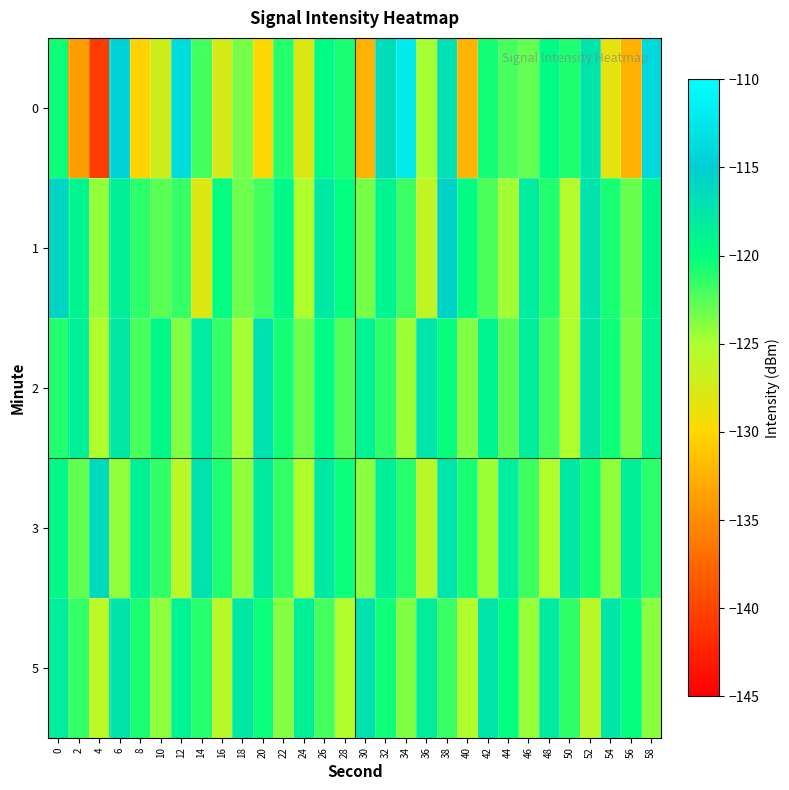

Reading right to left, what are all the values shown in this chart?

0: 58=-113.9	56=-132.4	54=-128.6	52=-117.5	50=-120.9	48=-119.7	46=-122.9	44=-122.0	42=-120.6	40=-132.3	38=-116.9	36=-124.8	34=-112.1	32=-116.5	30=-132.4	28=-120.8	26=-119.7	24=-127.8	22=-121.2	20=-129.7	18=-123.5	16=-127.5	14=-122.0	12=-113.5	10=-127.1	8=-130.2	6=-114.4	4=-140.6	2=-133.8	0=-120.4
1: 58=-119.4	56=-123.1	54=-120.8	52=-117.3	50=-125.5	48=-121.0	46=-118.2	44=-124.7	42=-122.3	40=-119.8	38=-115.6	36=-126.2	34=-121.7	32=-118.9	30=-123.4	28=-120.1	26=-117.8	24=-125.3	22=-119.5	20=-122.0	18=-123.3	16=-120.1	14=-128.0	12=-121.5	10=-122.7	8=-121.2	6=-118.4	4=-124.2	2=-119.1	0=-115.8
2: 58=-119.0	56=-123.5	54=-120.4	52=-117.7	50=-125.1	48=-121.9	46=-118.3	44=-122.7	42=-119.1	40=-123.8	38=-120.2	36=-117.5	34=-124.6	32=-121.3	30=-118.8	28=-122.4	26=-119.7	24=-123.2	22=-120.6	20=-117.1	18=-124.9	16=-121.5	14=-118.2	12=-123.7	10=-119.4	8=-122.1	6=-117.8	4=-125.3	2=-118.5	0=-121.0
3: 58=-121.3	56=-118.5	54=-124.2	52=-120.6	50=-117.9	48=-125.3	46=-121.8	44=-118.1	42=-124.5	40=-120.8	38=-117.4	36=-125.6	34=-121.1	32=-118.4	30=-124.0	28=-120.5	26=-117.8	24=-125.2	22=-121.6	20=-118.0	18=-124.3	16=-120.9	14=-117.2	12=-125.8	10=-121.4	8=-118.7	6=-124.1	4=-116.3	2=-122.8	0=-119.5
5: 58=-124.0	56=-120.2	54=-117.6	52=-125.8	50=-121.4	48=-118.0	46=-124.4	44=-120.1	42=-117.5	40=-125.2	38=-121.7	36=-118.3	34=-123.8	32=-120.5	30=-117.1	28=-125.4	26=-121.9	24=-118.6	22=-123.9	20=-120.3	18=-117.7	16=-125.6	14=-121.2	12=-118.8	10=-124.1	8=-120.7	6=-117.3	4=-125.9	2=-121.5	0=-118.2